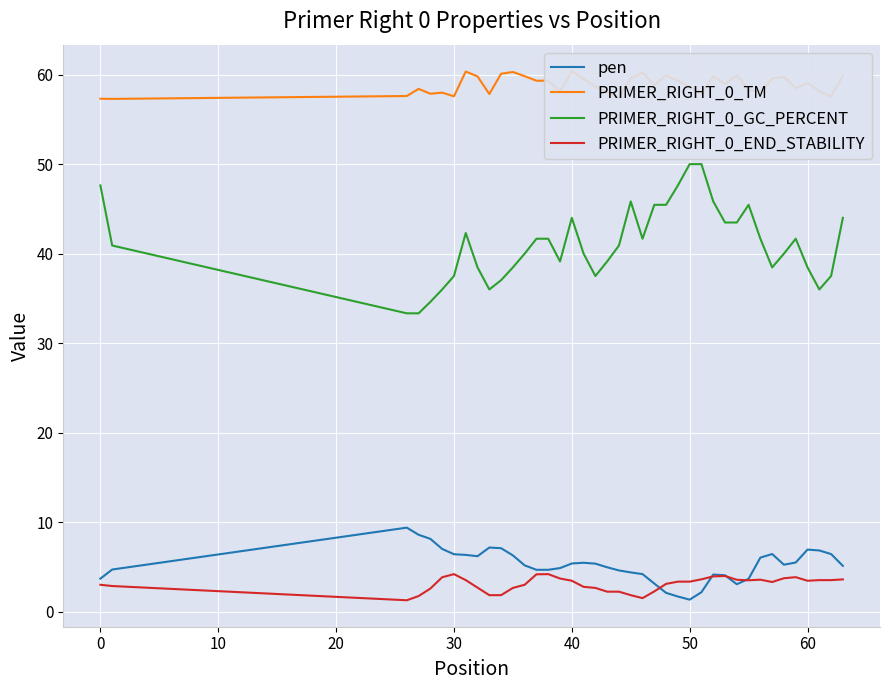

What is the value of the PRIMER_RIGHT_0_TM point at the 38th from the left?

58.2